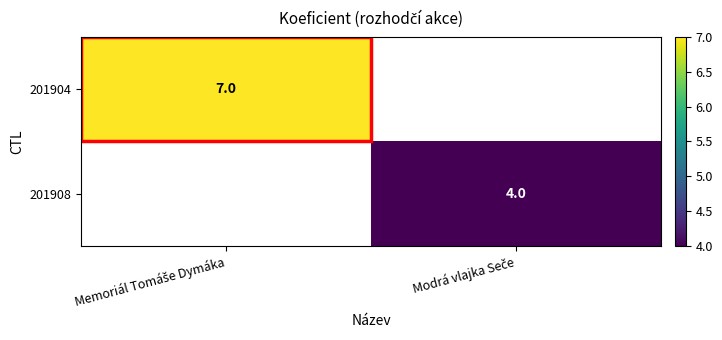

How many positive values does the 201904 series have?

1